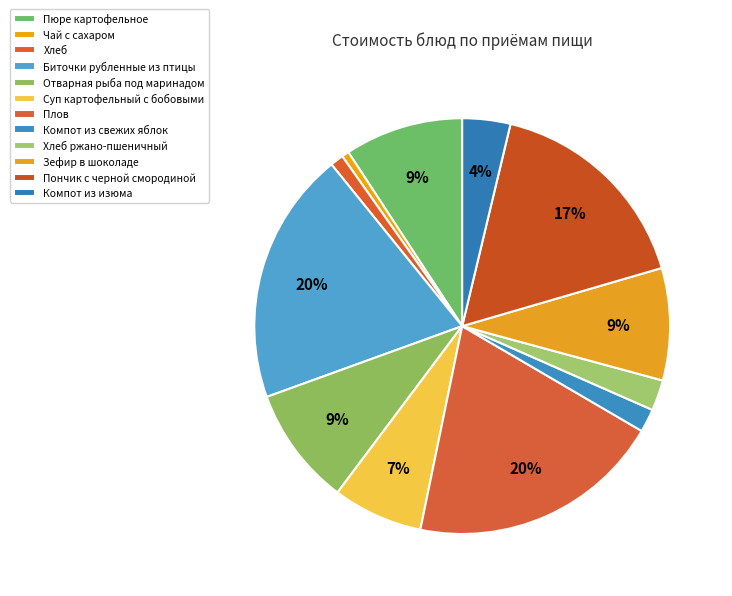

Count the number of slices in the pie.

12